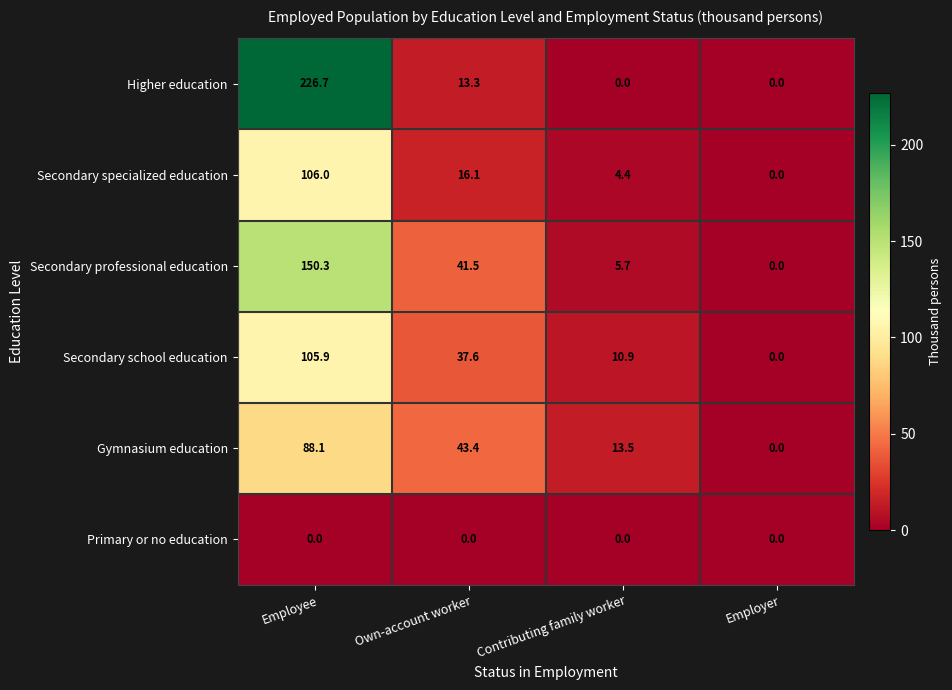

What is the approximate value of Higher education at Own-account worker?

13.3